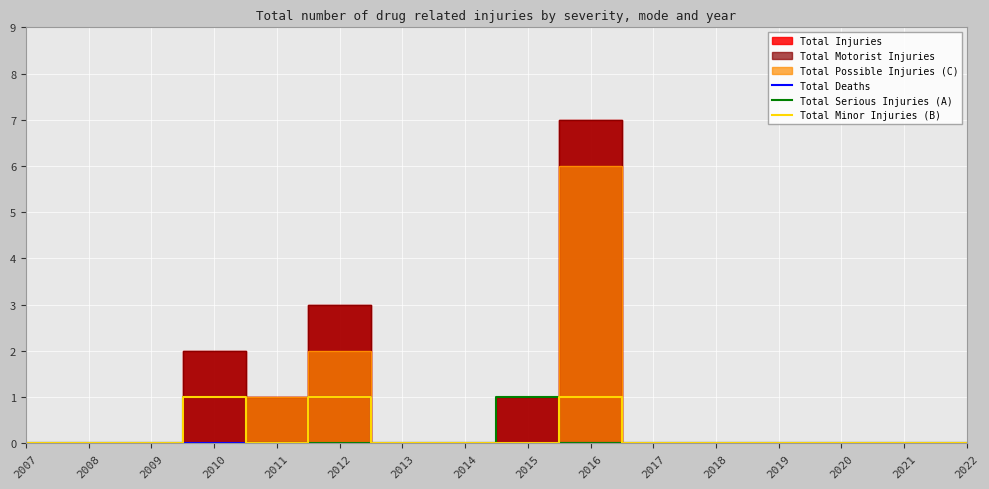

Is it true that Total Deaths equals 0 at 2018?

True